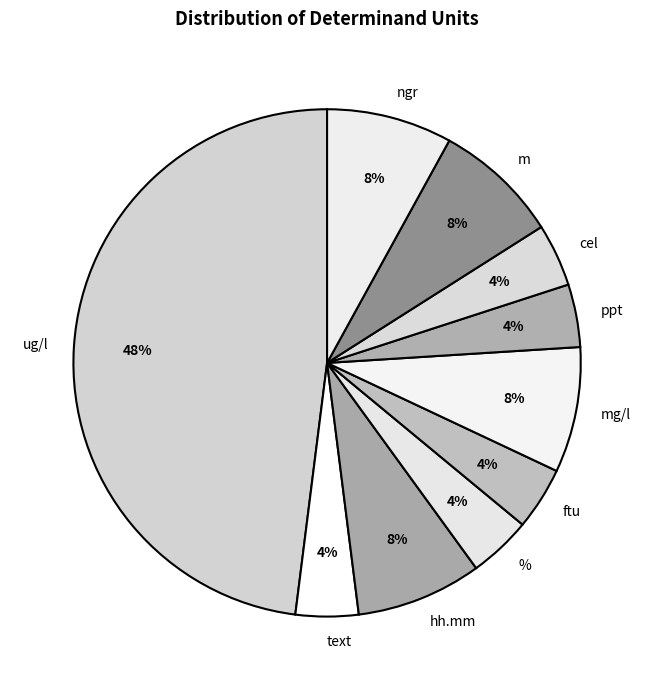

Is it true that m is 8% of the pie?

True